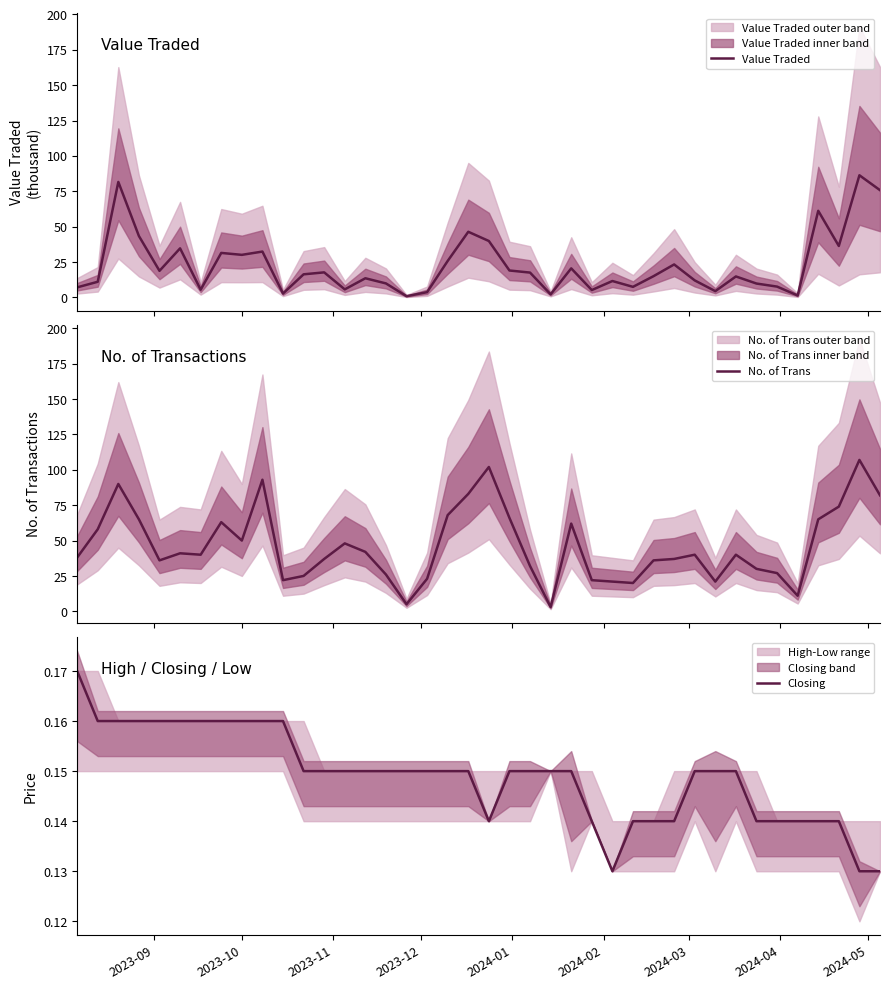

At how many categories does at least one series exceed 3?

39